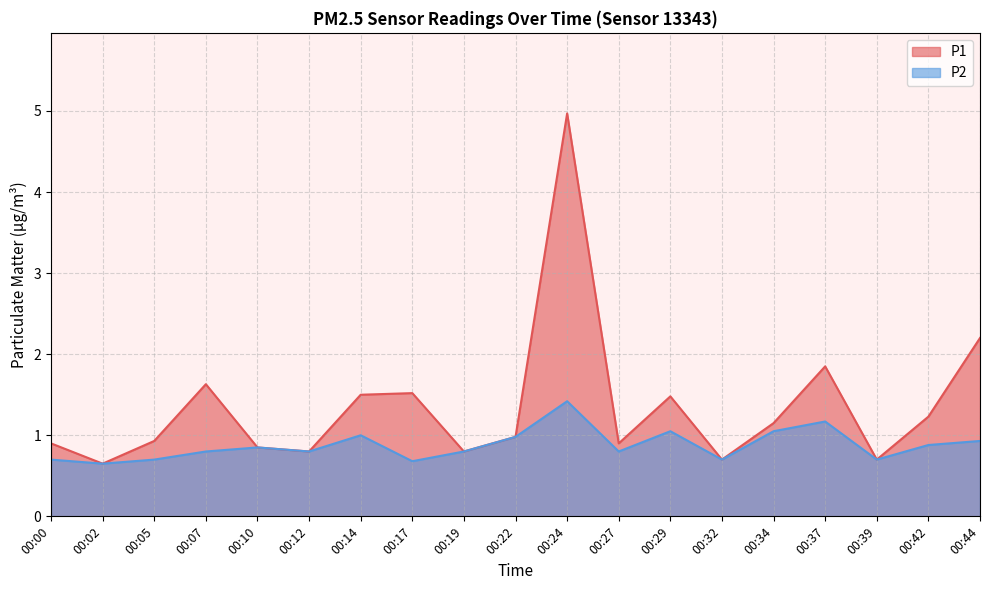

What value does the P1 series have at 00:14?

1.5